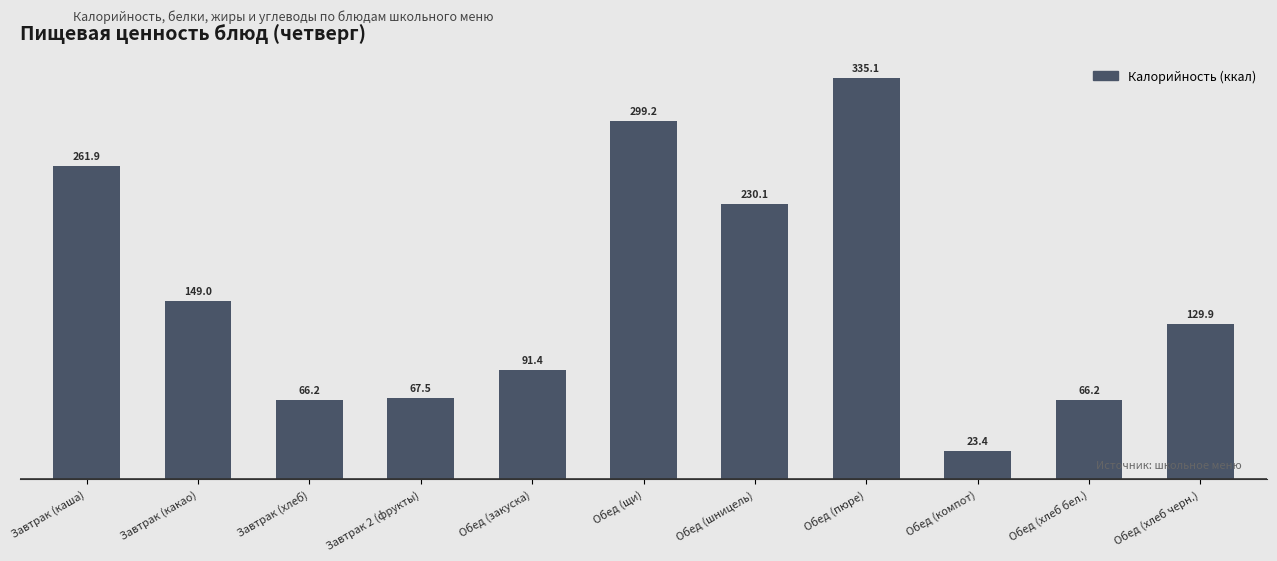

Are the bars grouped side by side (vs. stacked)?

No